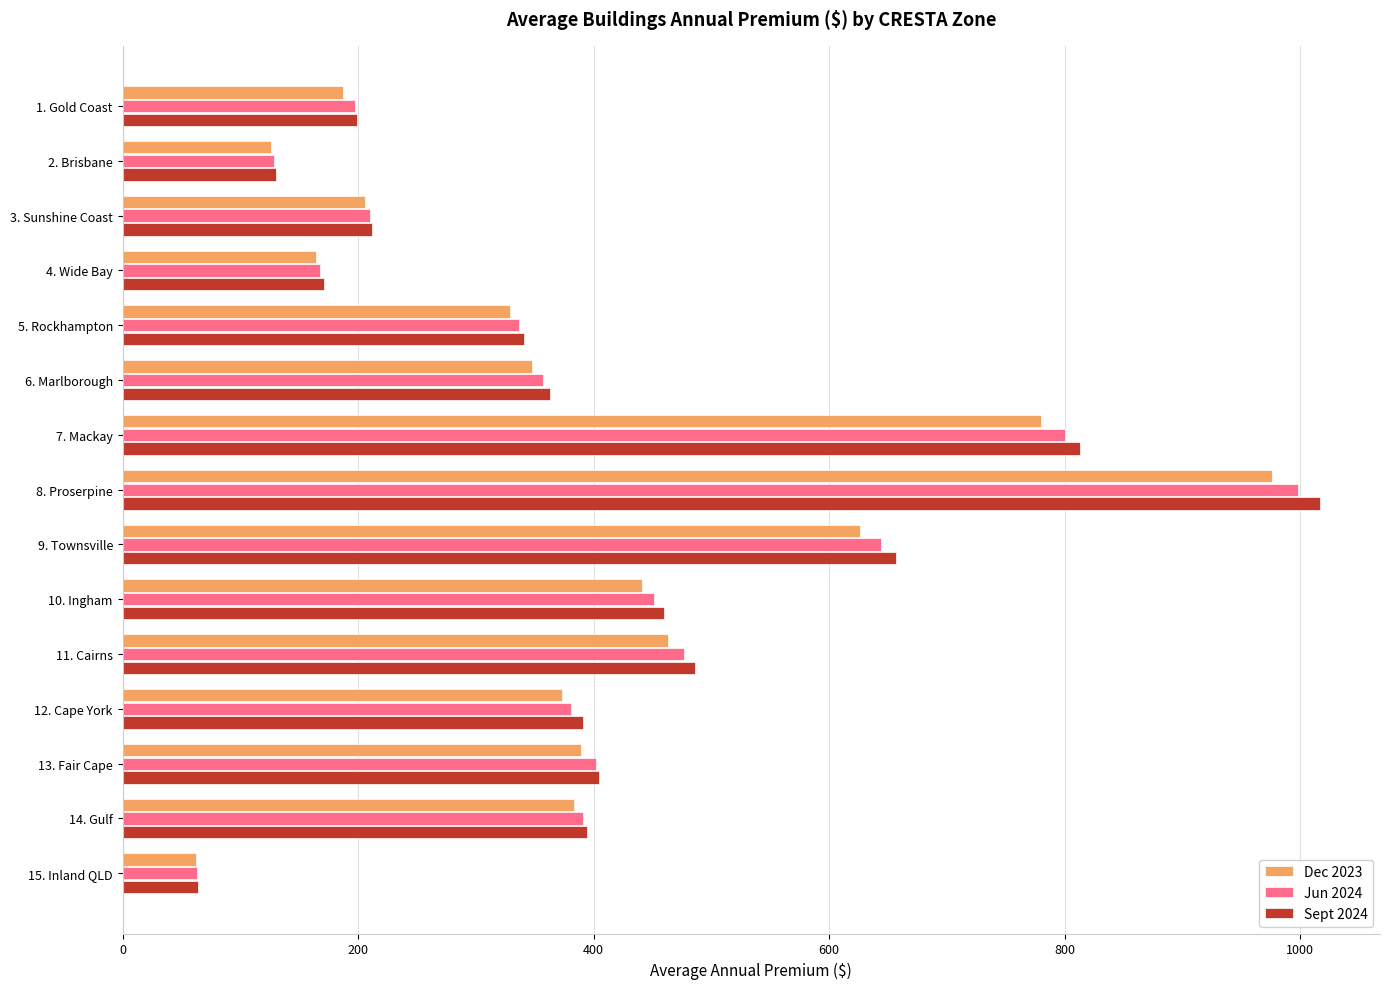

Where is Dec 2023 nearest to the value 519?

11. Cairns